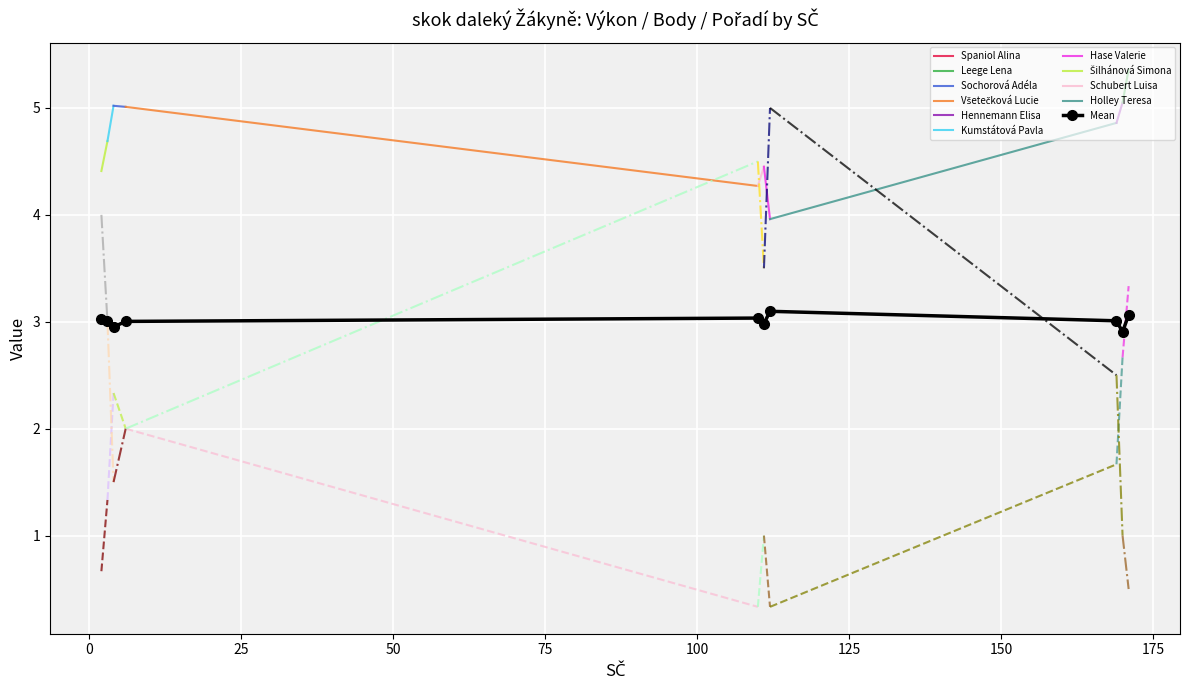

True or false: Mean has more than 0 points higher than both neighbors.

True